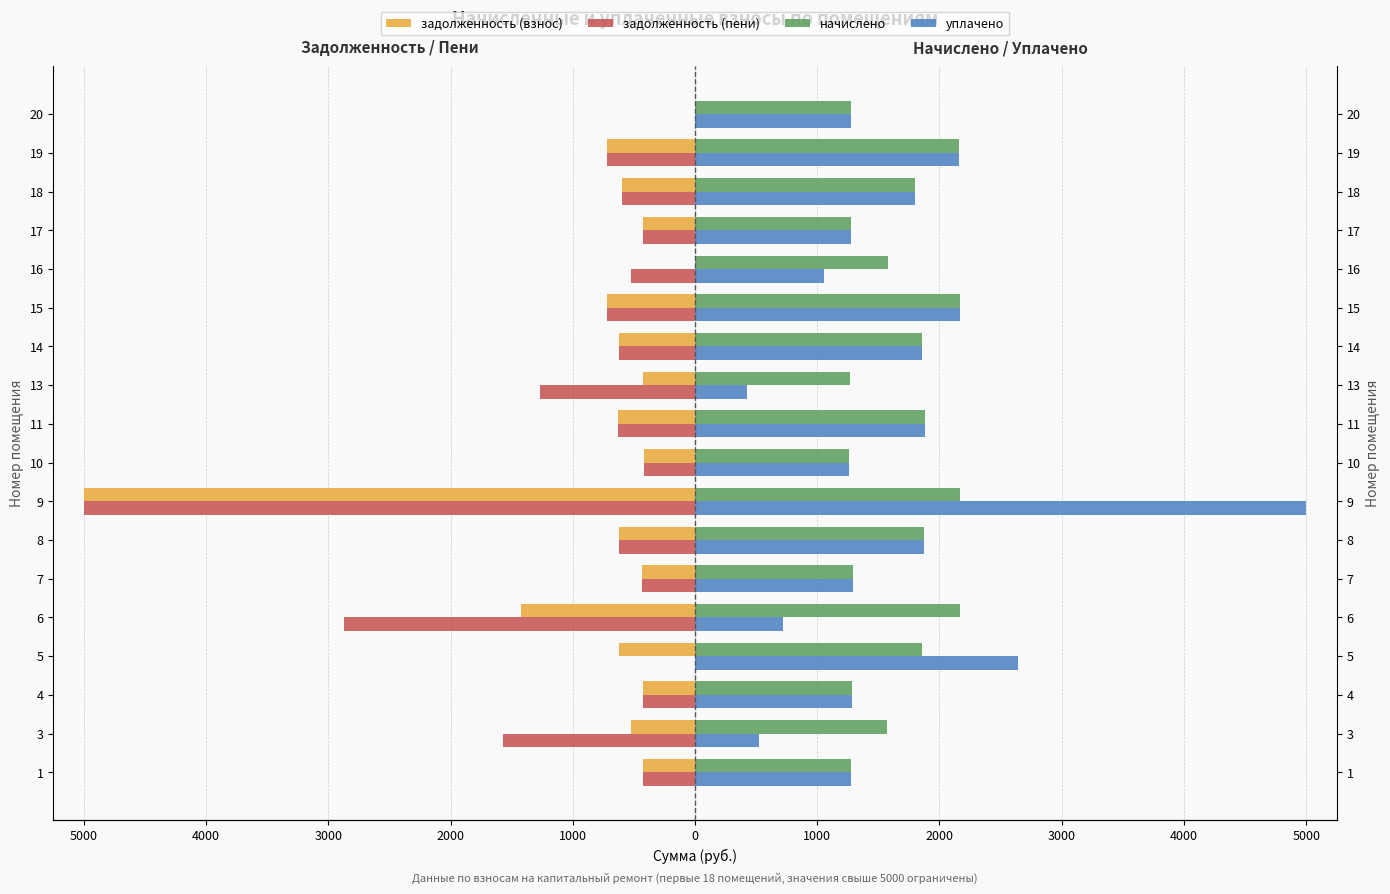

What is the smallest value displayed?

-5000.0